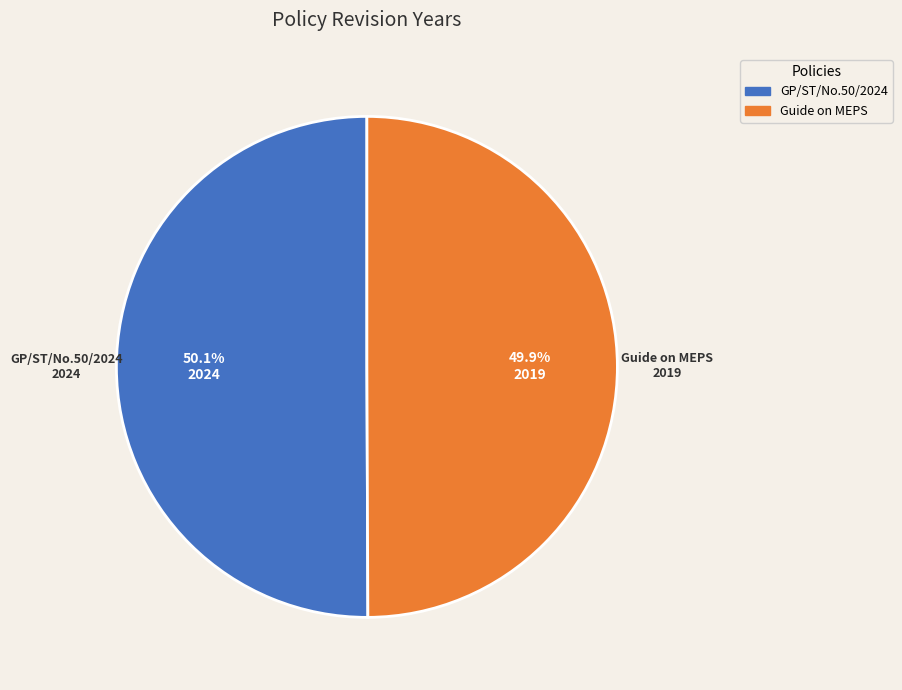

Is there a majority slice in this chart?

Yes